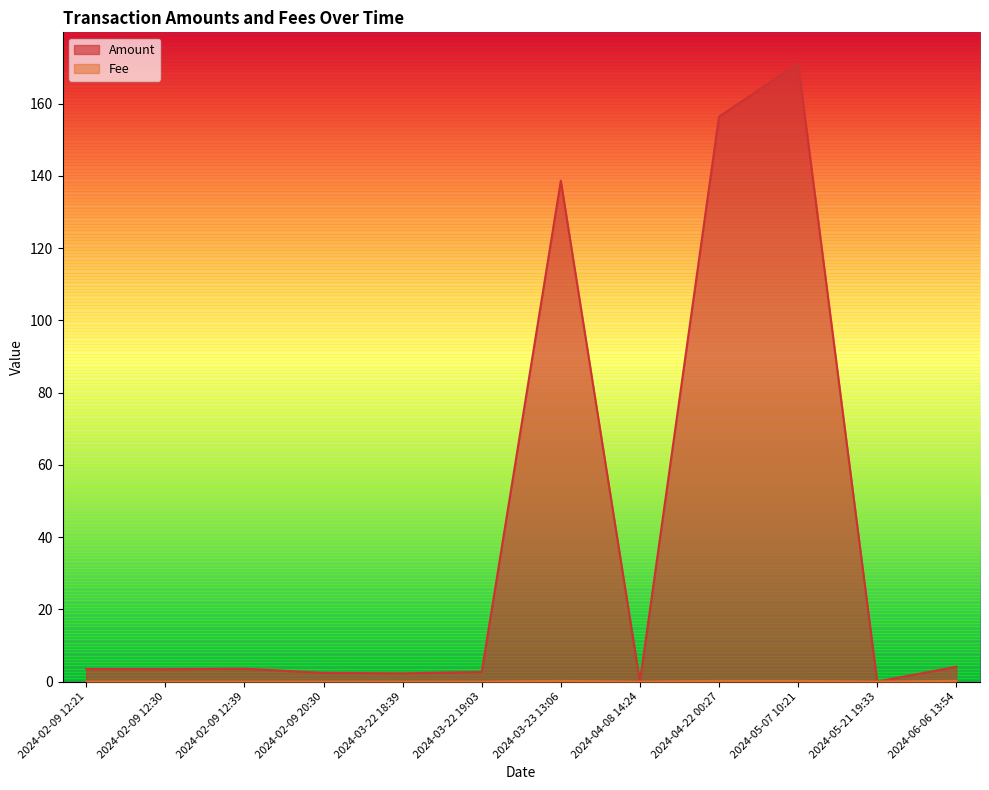

At which category does Fee reach its first local peak?

2024-03-23 13:06